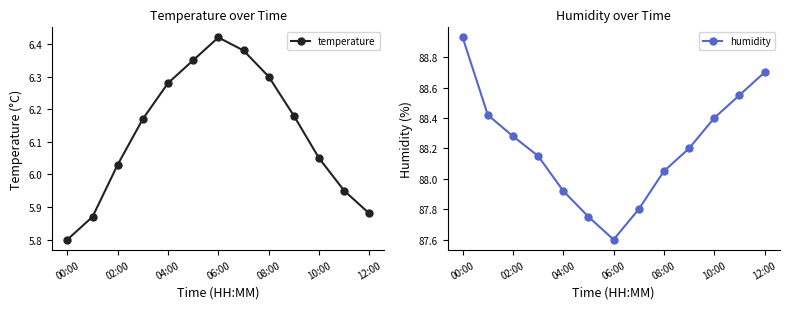

At which label does temperature first exceed 6?

02:00